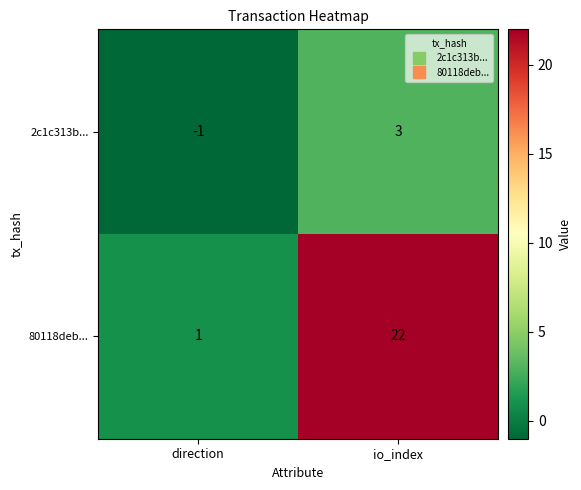

Rank the series by their average value, from highest to lowest.

80118deb..., 2c1c313b...